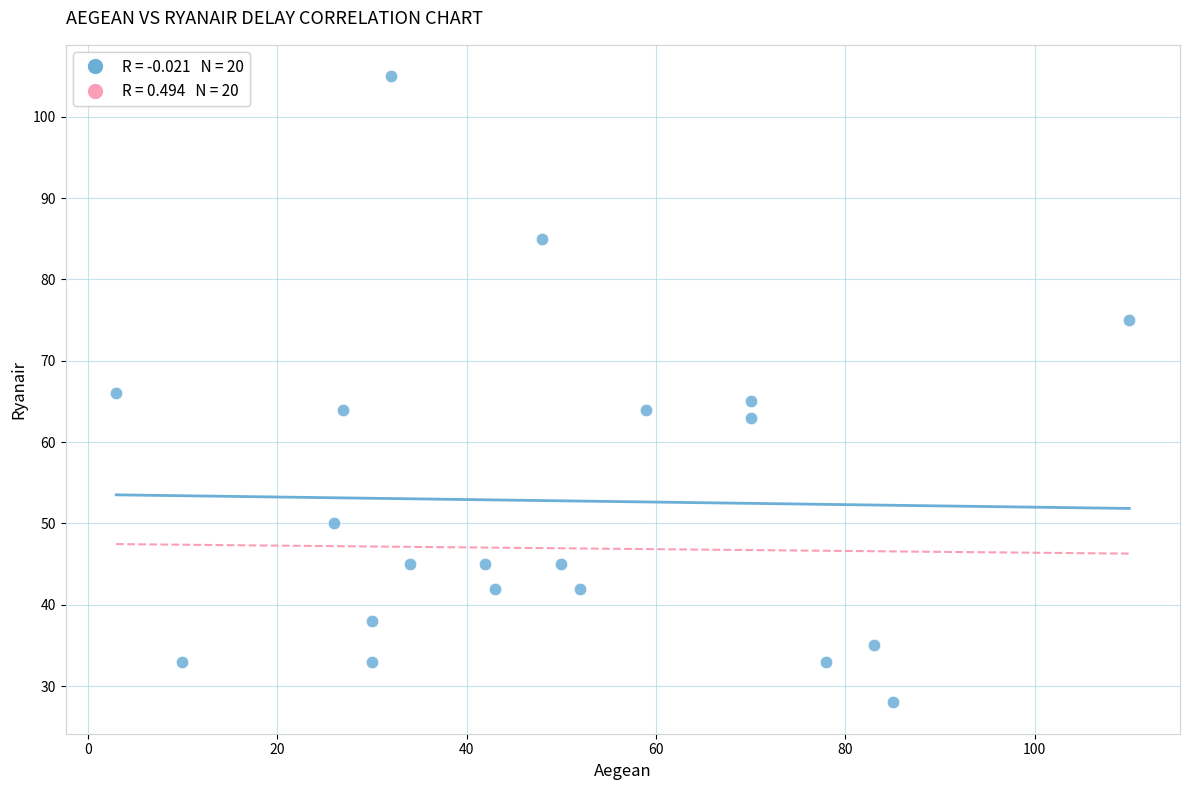

What is the range of X values (max minus min)?

107